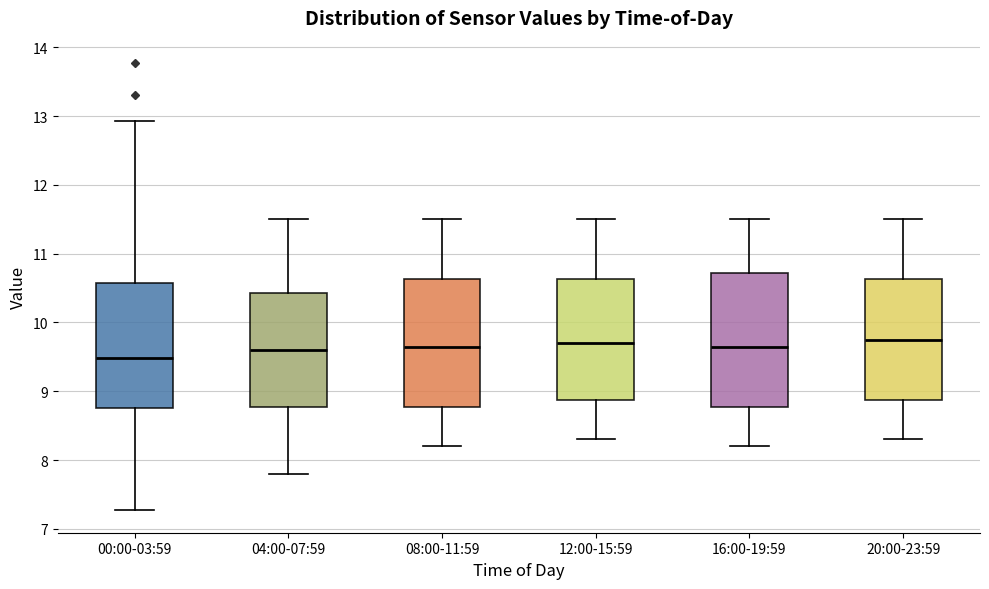

Reading left to right, transcribe this box plot: for each box, give where its median line is, the range the box spans, and where its two whiskers end, as read against the y-axis. The values are not printed on the chart, so give them approximately, as read against the axis.

00:00-03:59: median 9.5, box 8.8 to 10.6, whiskers 7.3 to 12.9
04:00-07:59: median 9.6, box 8.8 to 10.4, whiskers 7.8 to 11.5
08:00-11:59: median 9.7, box 8.8 to 10.6, whiskers 8.2 to 11.5
12:00-15:59: median 9.7, box 8.9 to 10.6, whiskers 8.3 to 11.5
16:00-19:59: median 9.7, box 8.8 to 10.7, whiskers 8.2 to 11.5
20:00-23:59: median 9.8, box 8.9 to 10.6, whiskers 8.3 to 11.5